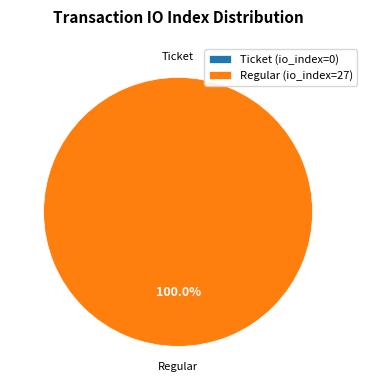

Combined, what portion of the pie is Ticket (io_index=0) and Regular (io_index=27)?

100.0%